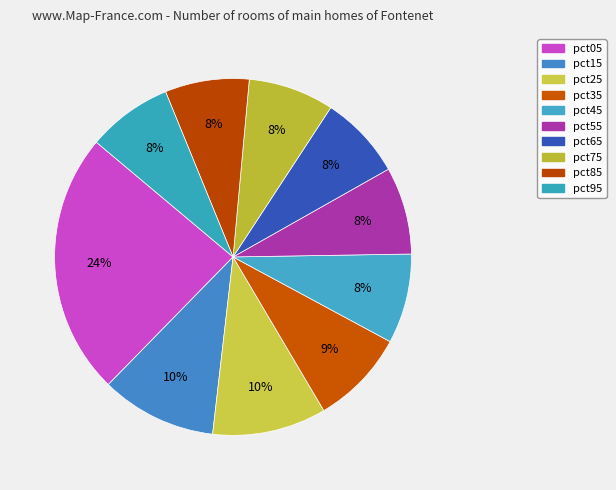

Rank the categories by value from highest to lowest.

pct05, pct15, pct25, pct35, pct45, pct55, pct75, pct95, pct85, pct65